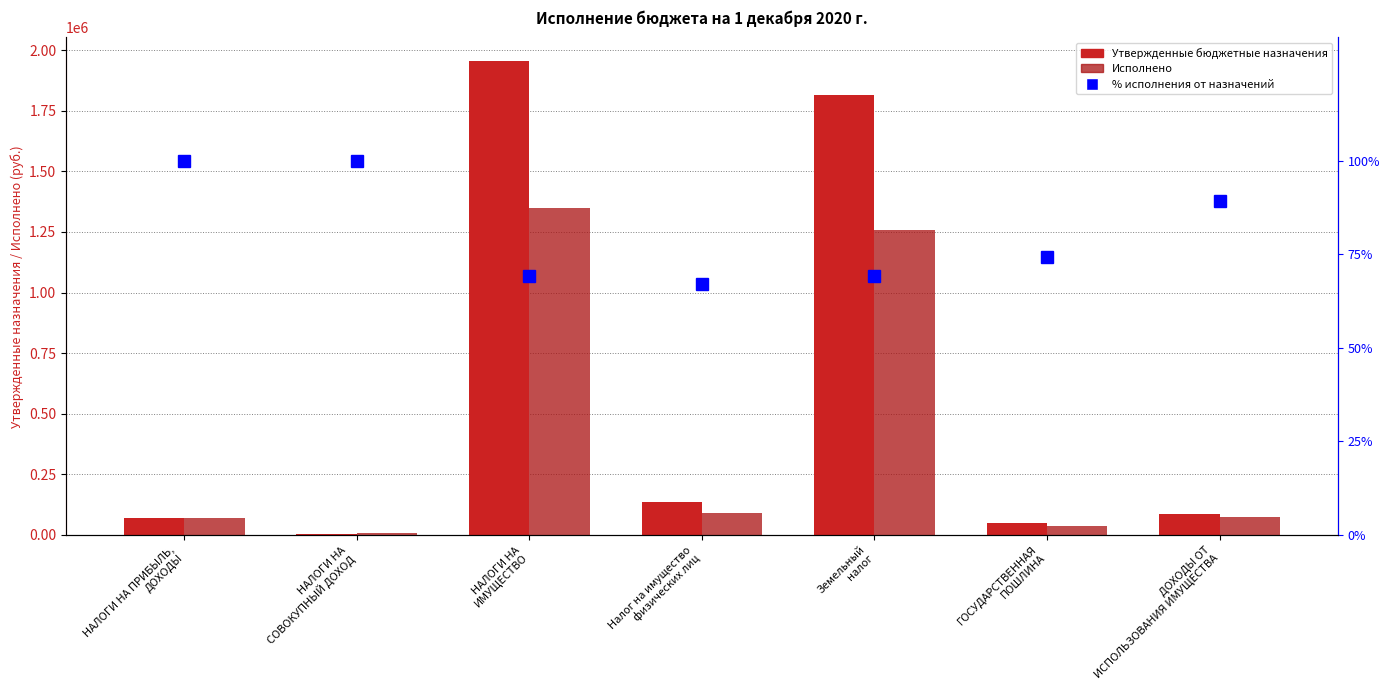

Reading left to right, what are all the values shown in this chart?

Утвержденные бюджетные назначения: 68000.0	6000.0	1955000.0	138000.0	1817000.0	50000.0	85000.0
Исполнено: 69511.0	7442.6	1350851.8	92703.8	1258148.1	37200.0	75930.1
% исполнения: 100.0	100.0	69.1	67.2	69.2	74.4	89.3